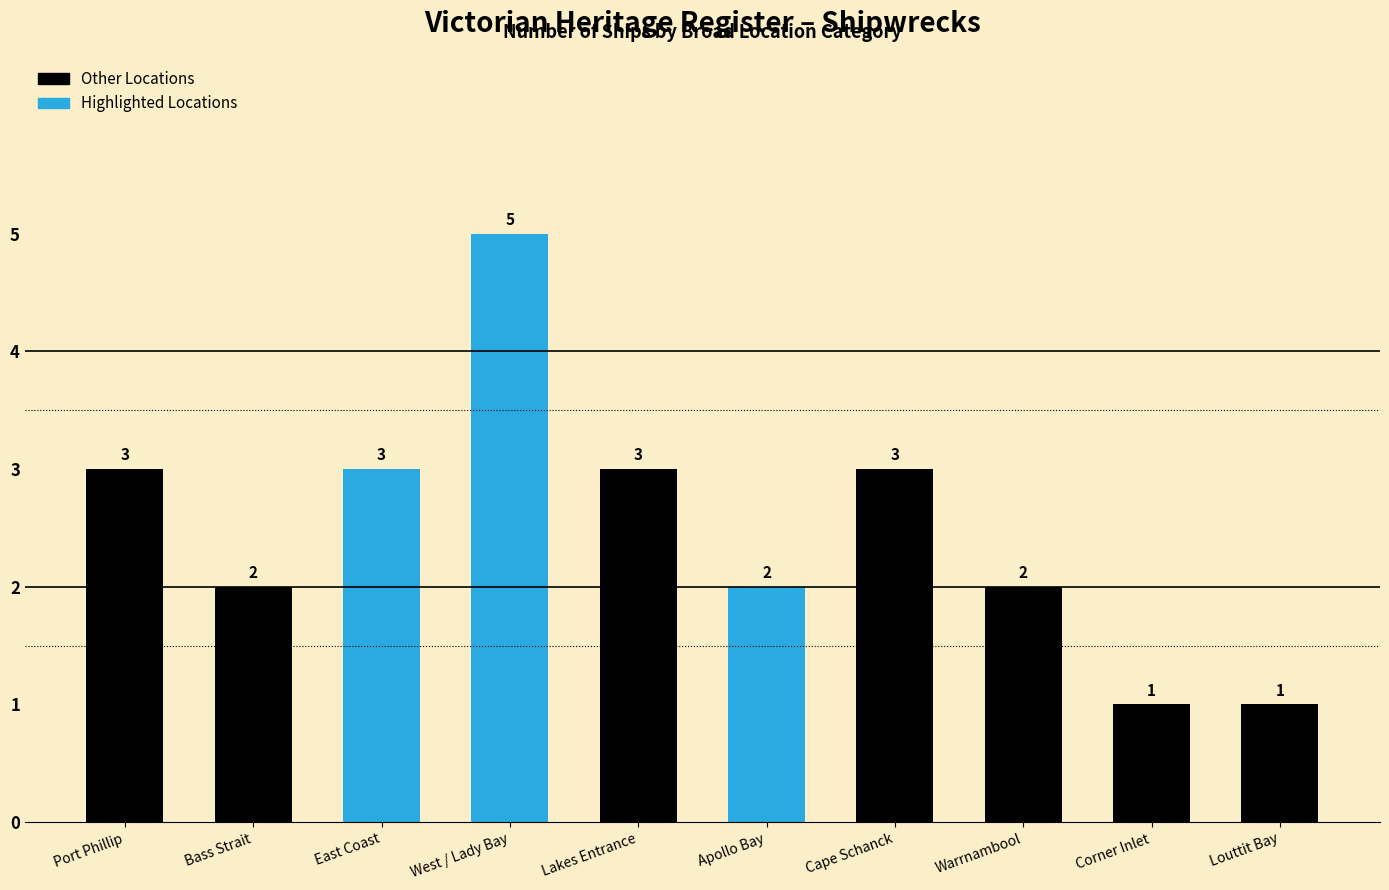

Reading right to left, list all the values displayed in this chart.

Louttit Bay=1	Corner Inlet=1	Warrnambool=2	Cape Schanck=3	Apollo Bay=2	Lakes Entrance=3	West / Lady Bay=5	East Coast=3	Bass Strait=2	Port Phillip=3